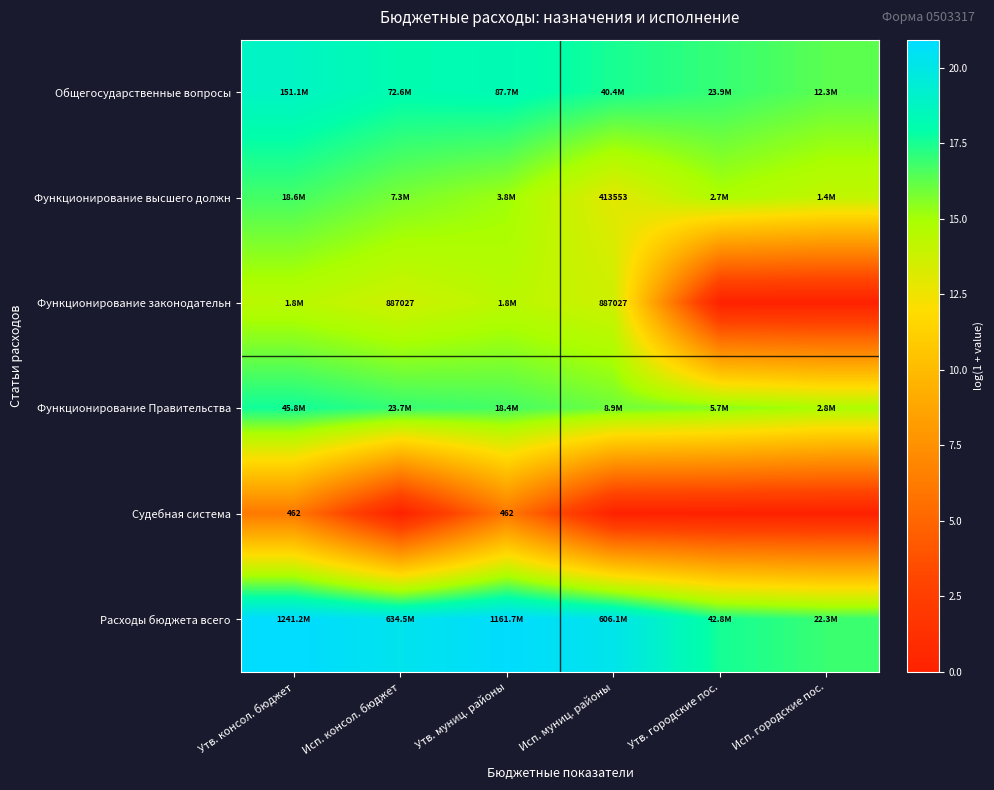

Is it true that Функционирование Правительства equals 11.5 at Утв. муниц. районы?

False